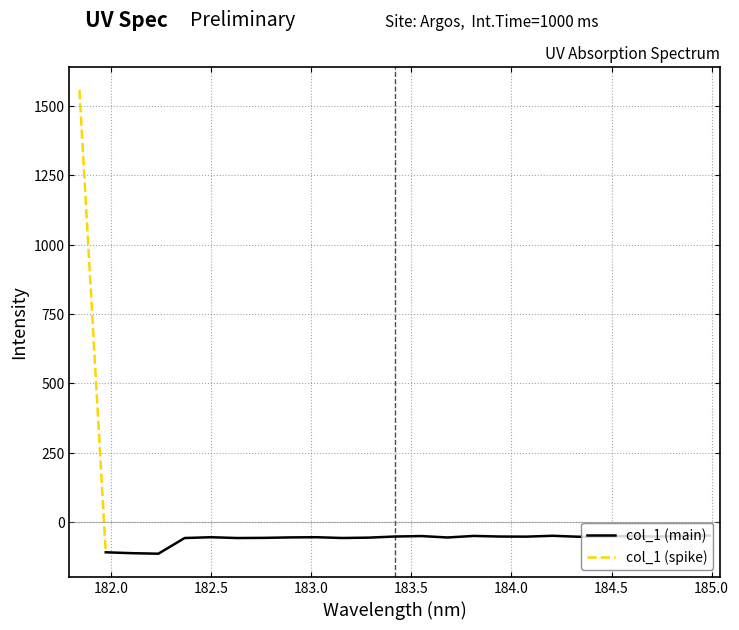

Reading left to right, what are all the values shown in this chart?

1557.6	-108.8	-112.0	-113.9	-57.3	-54.4	-57.4	-56.8	-55.1	-54.4	-57.2	-55.9	-51.9	-50.2	-55.4	-49.8	-52.0	-52.4	-49.3	-52.7	-52.3	-49.8	-52.5	-49.4	-48.4